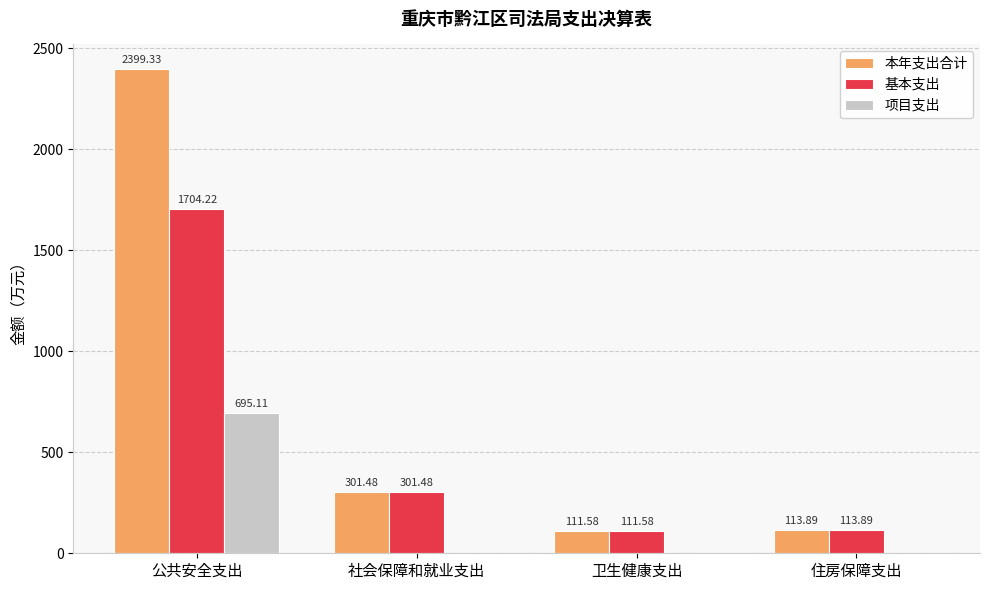

At which category is the sum across all series the highest?

公共安全支出